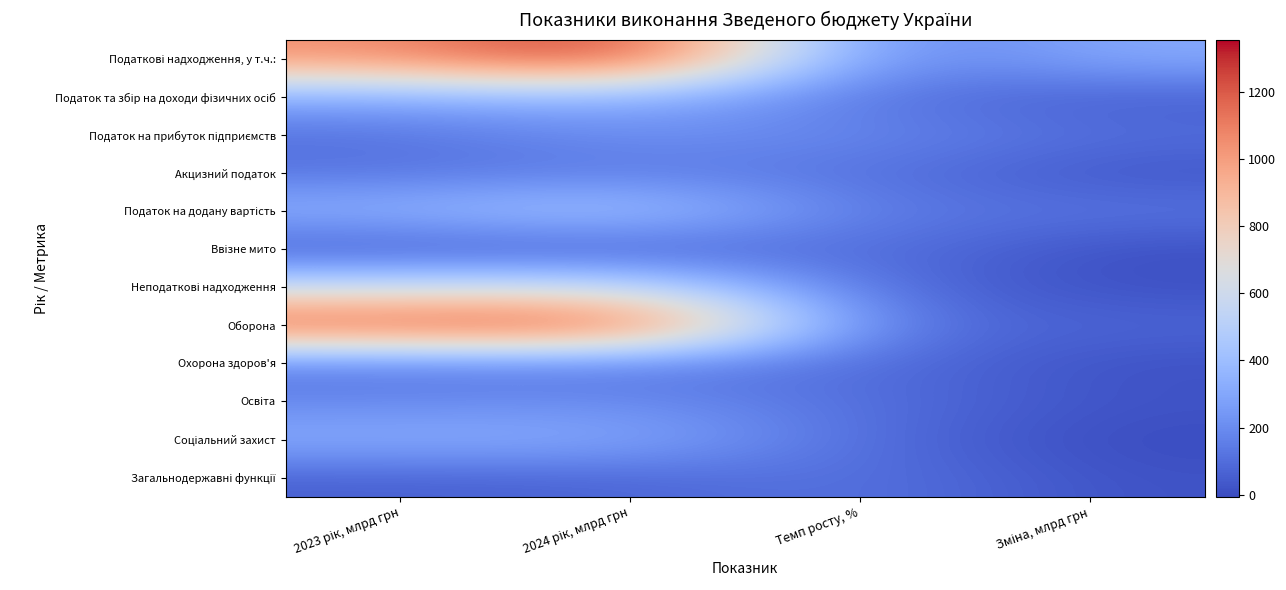

At how many categories does at least one series exceed 1004?

2